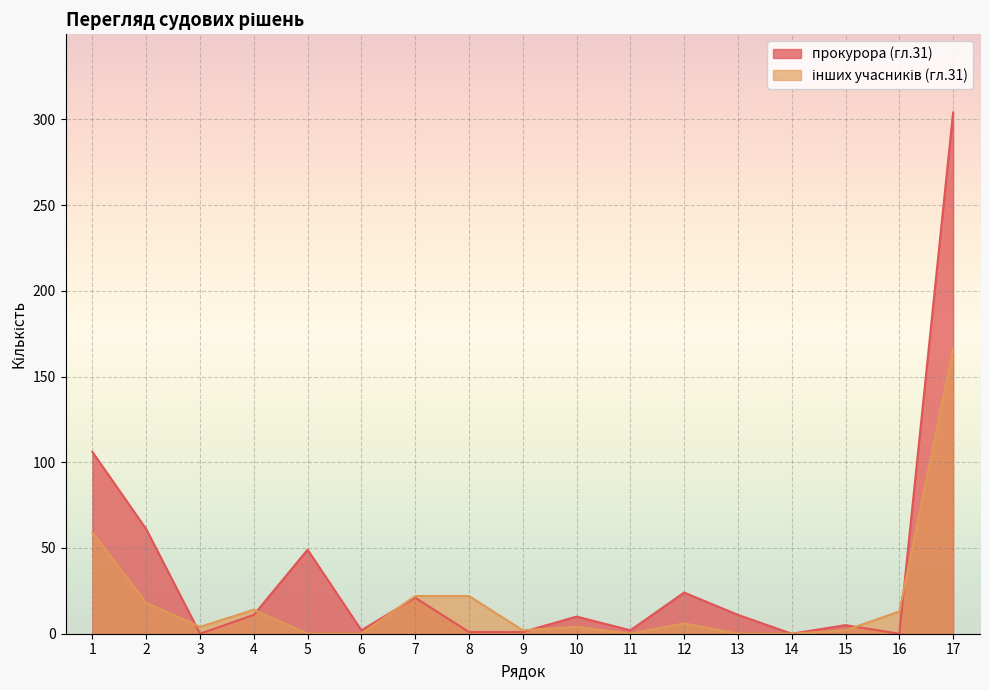

What is the average value of the інших учасників (гл.31) series?

20